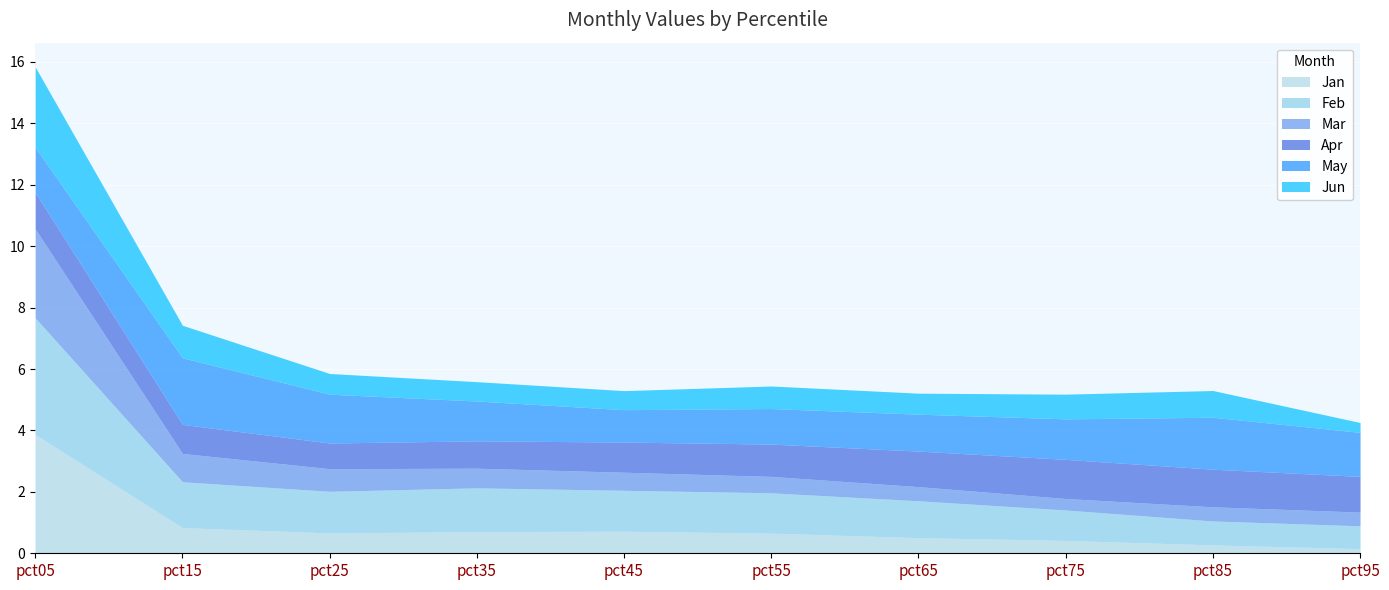

At which label does Mar reach its peak?

pct05